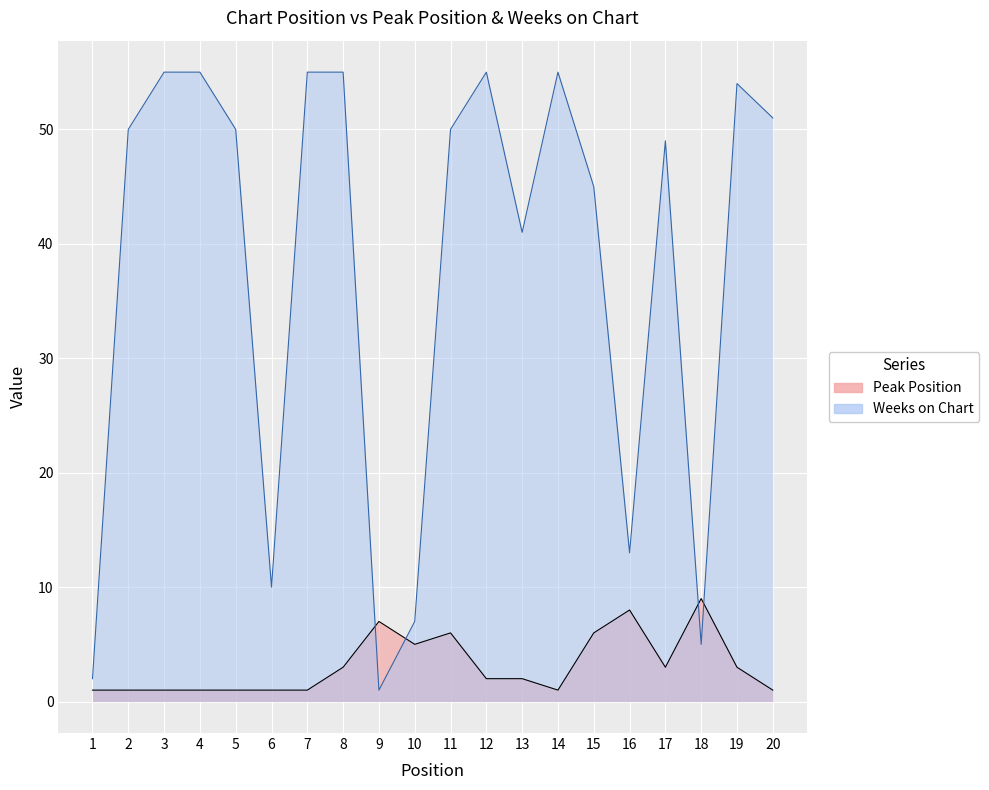

Which series has the widest spread of values?

Weeks on Chart